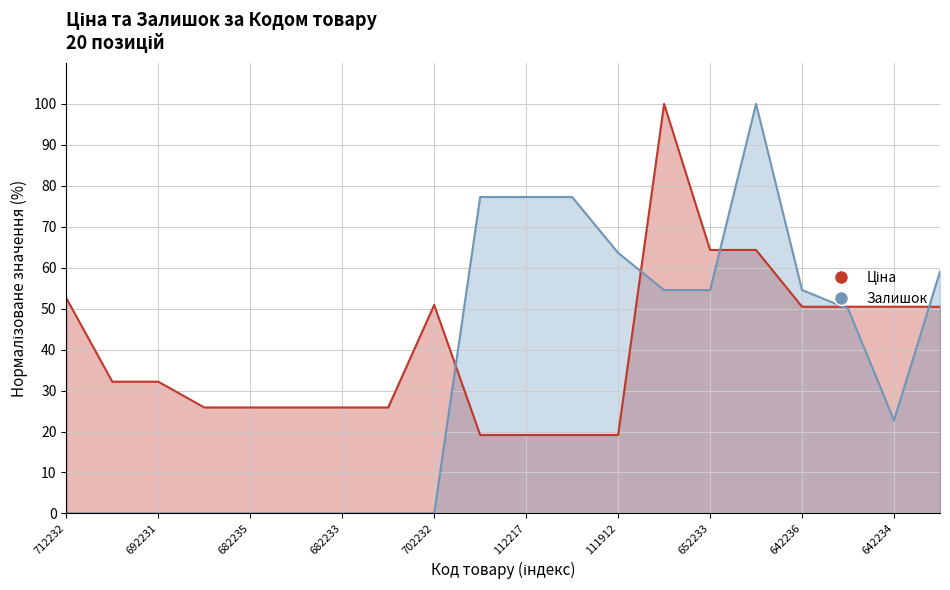

Which series has the widest spread of values?

Залишок